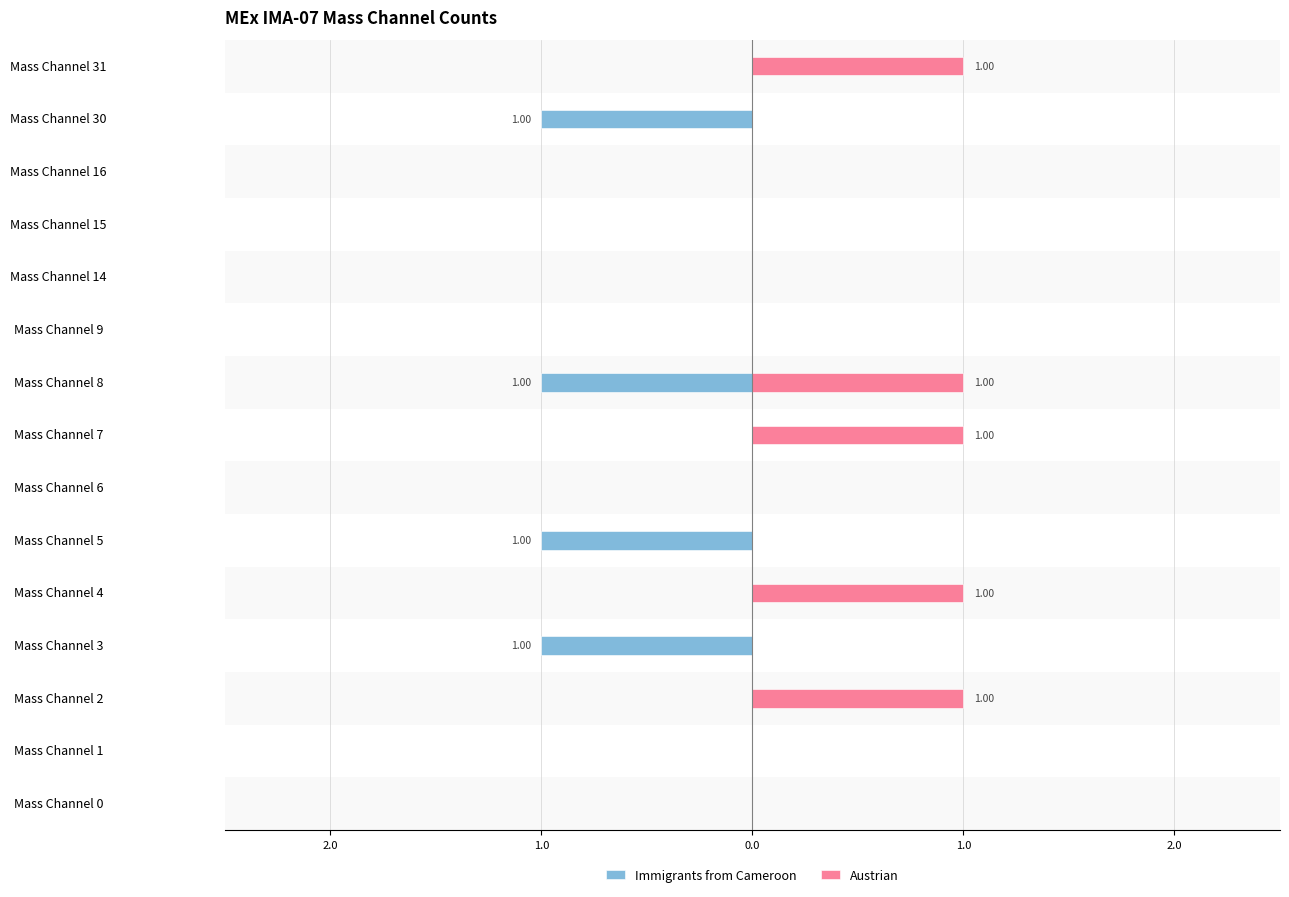

What is the label of the 11th bar from the right?

1.0